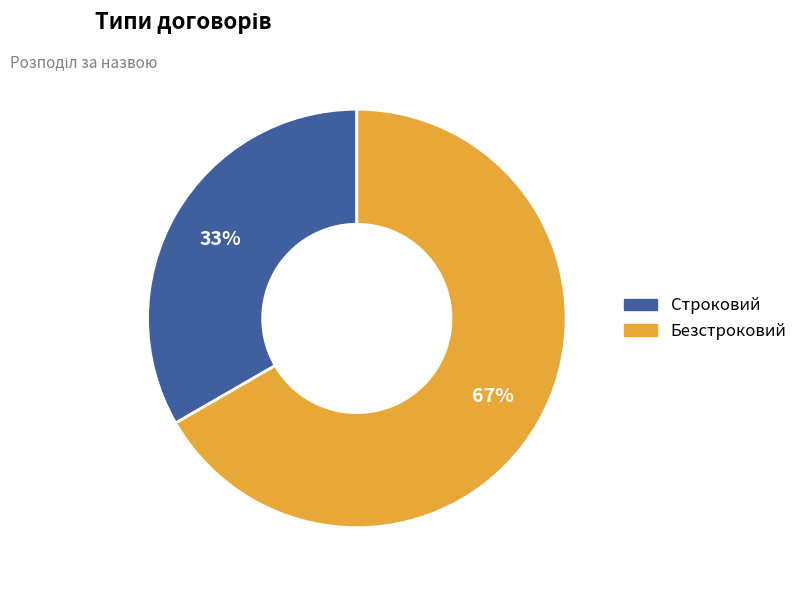

How many slices are in this pie chart?

2